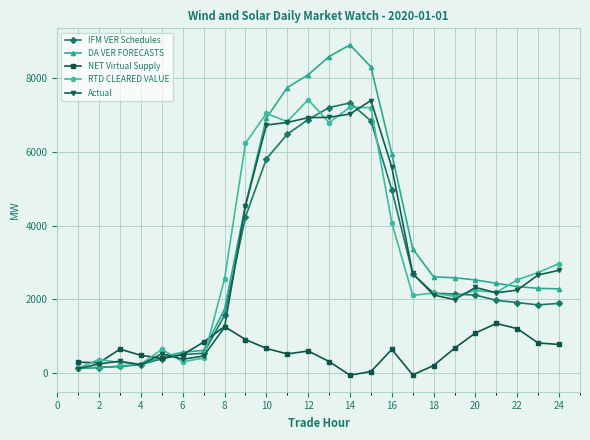

What is the maximum value for DA VER FORECASTS?

8907.5